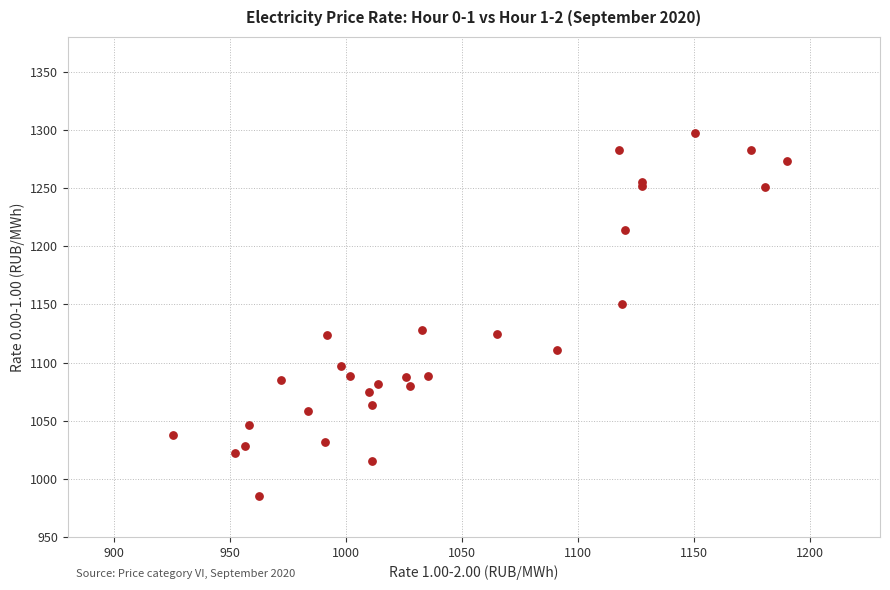

What Y value in the scatter plot is closest to 1141?

1150.0